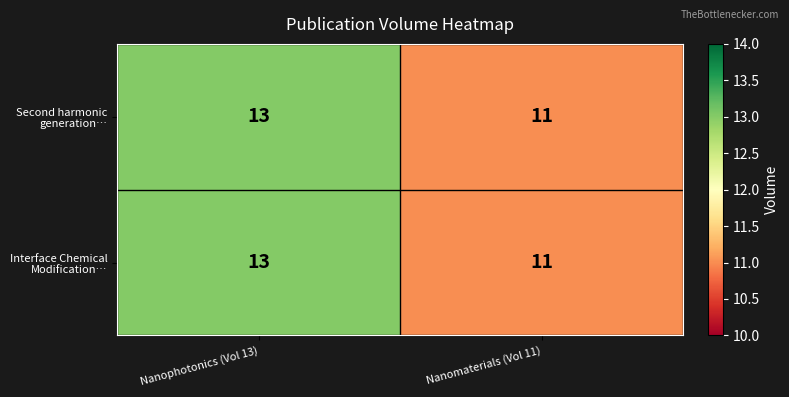

At which category is the sum across all series the highest?

Nanophotonics (Vol 13)